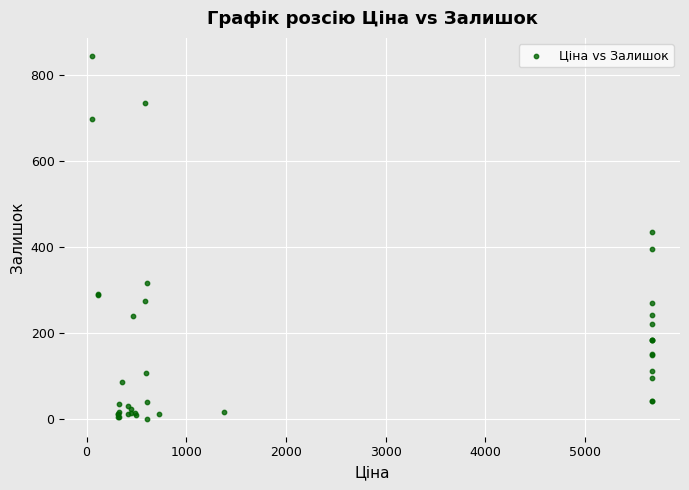

What Y value in the scatter plot is closest to 422?

434